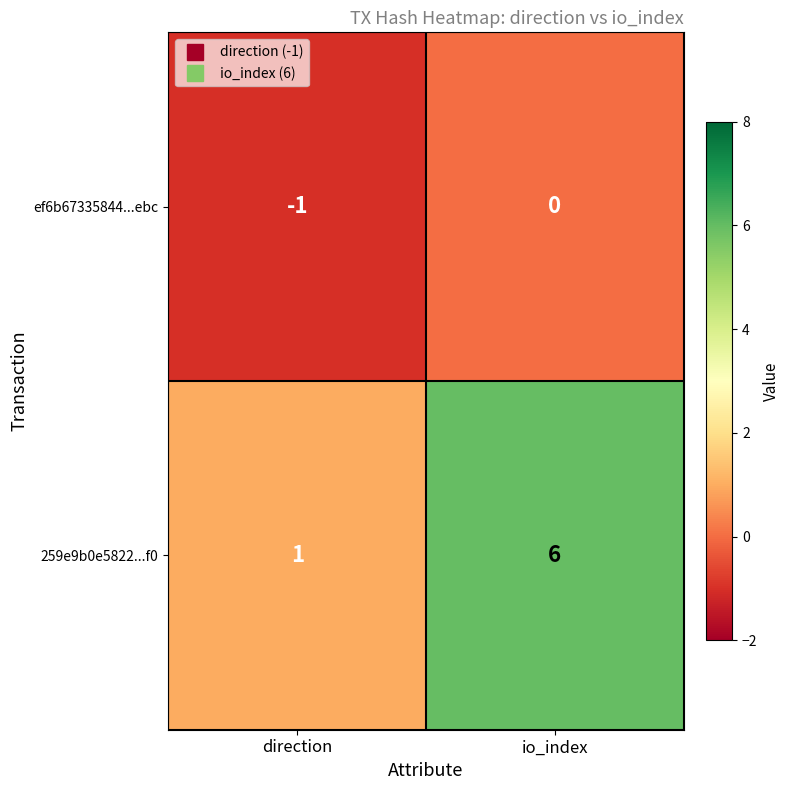

Which series has the largest total across all categories?

259e9b0e5822...f0